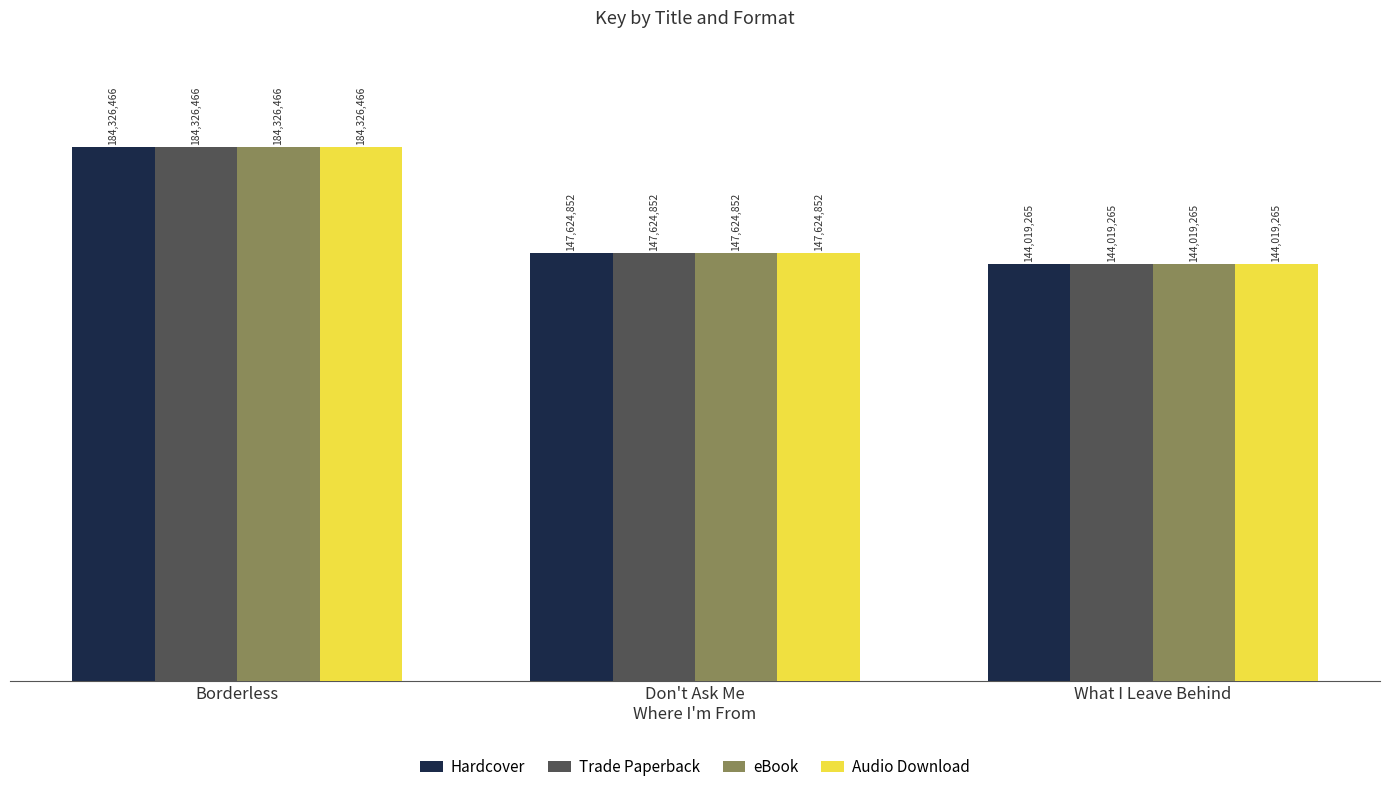

Where does the Hardcover series first go above 147624852?

Borderless